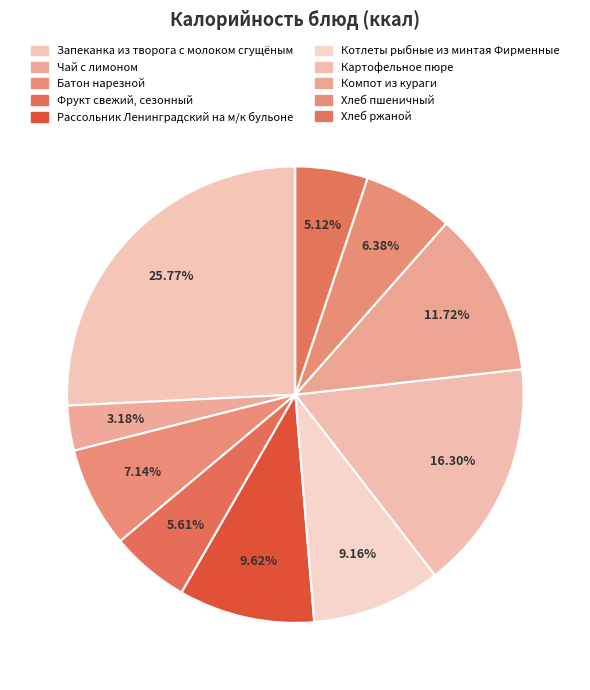

Combined, do Компот из кураги and Картофельное пюре account for over 50%?

No